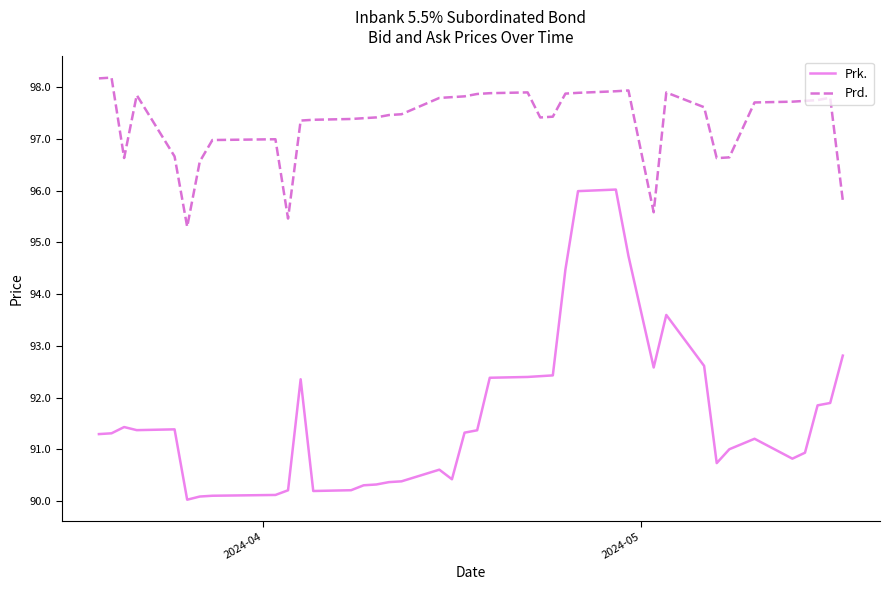

Which series has the largest range (max minus min)?

Prk.